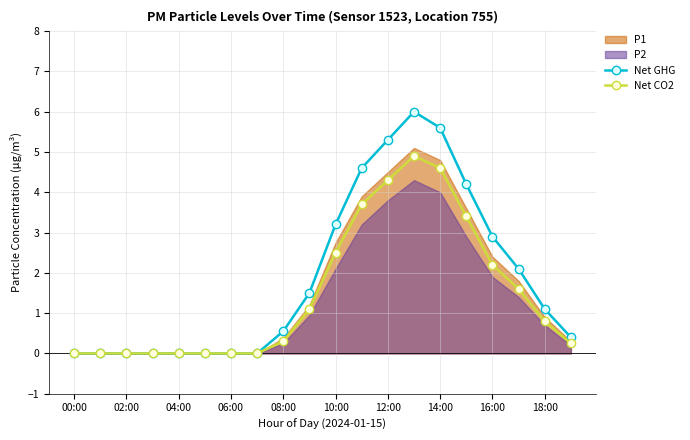

Is the value of Net GHG at 18:00 greater than the value of Net CO2 at 14:00?

No